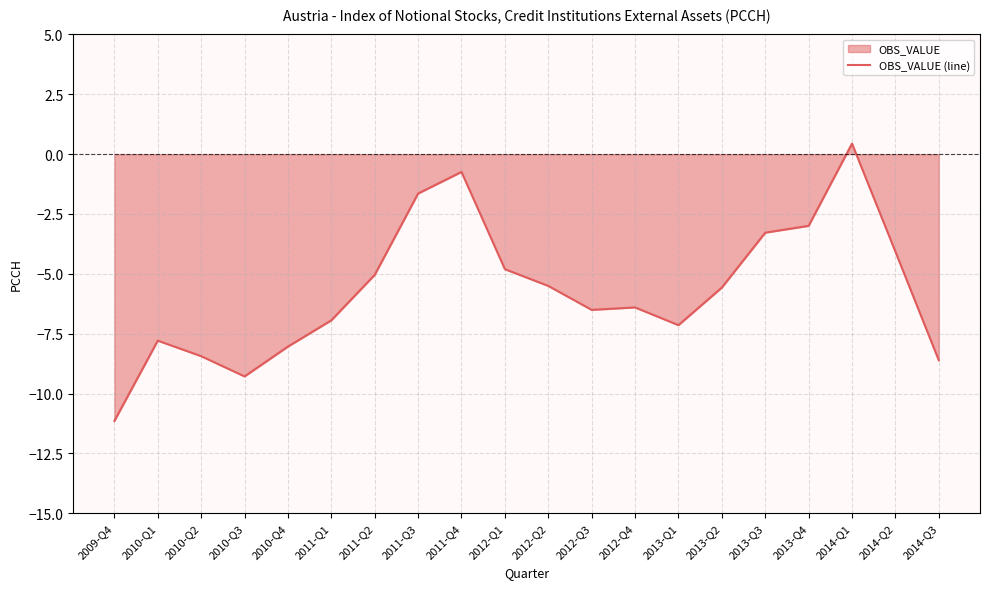

The value at 2013-Q4 is -3.0. True or false?

True